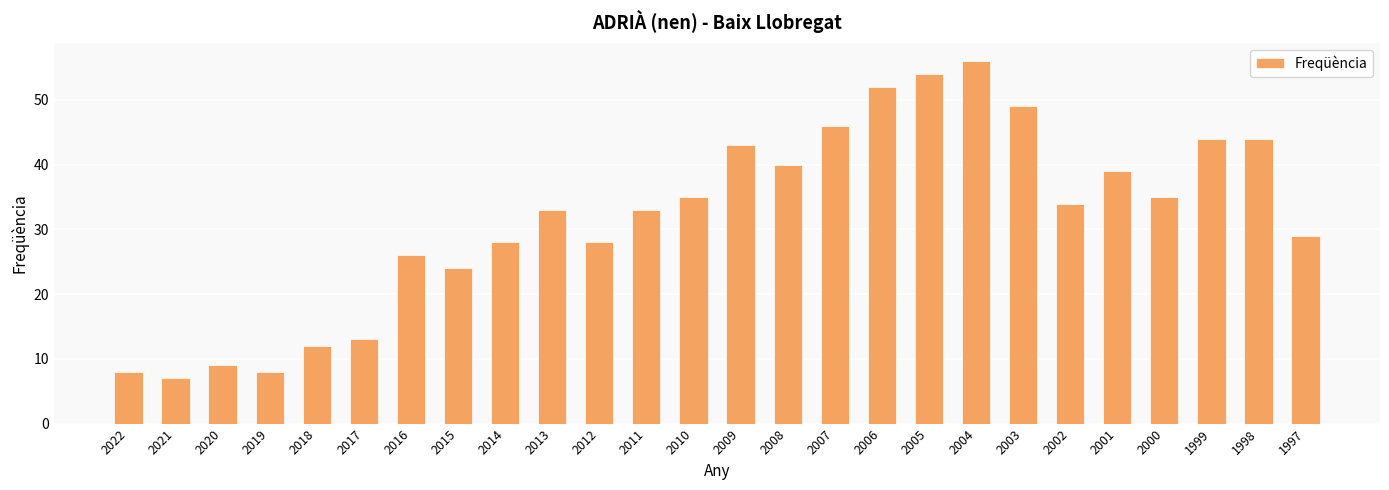

What is the ratio of the value at 2019 to the value at 2010?

0.2